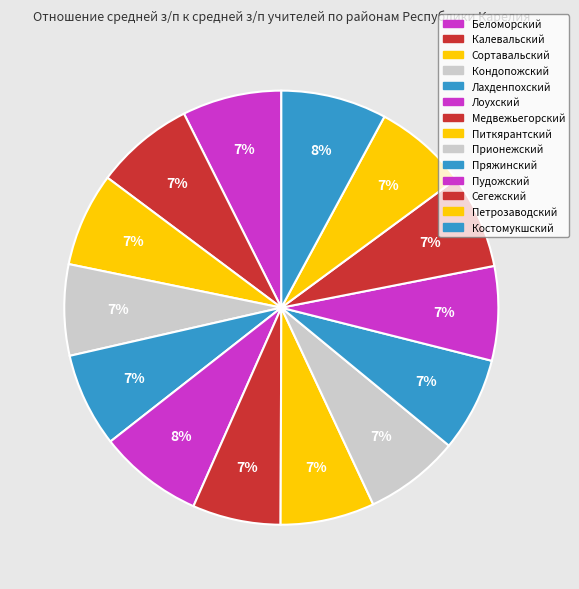

To the nearest percent, what is the combined percentage of Беломорский and Питкярантский?

14%